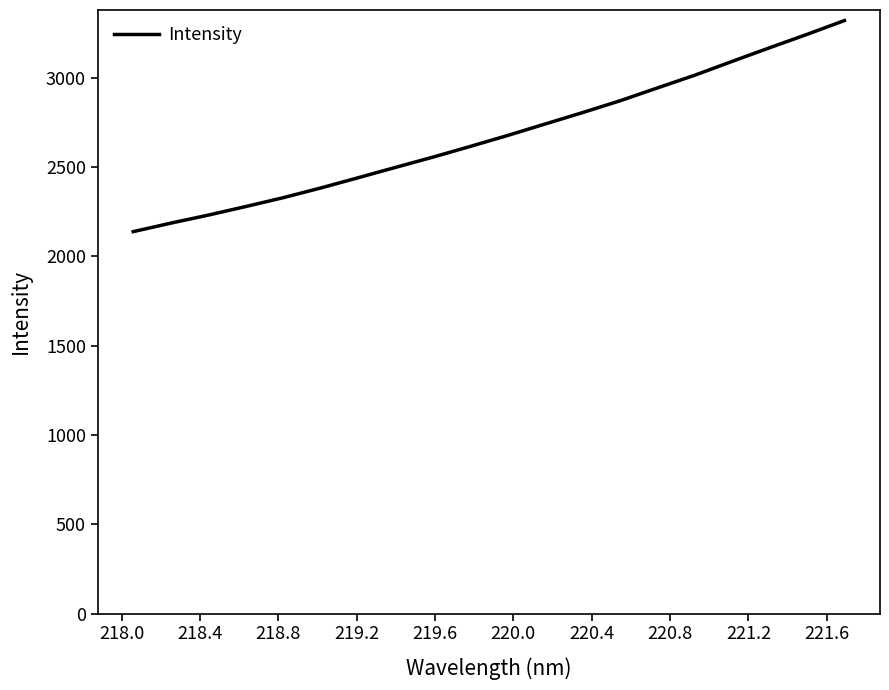

What is the minimum value shown in the chart?

2137.7